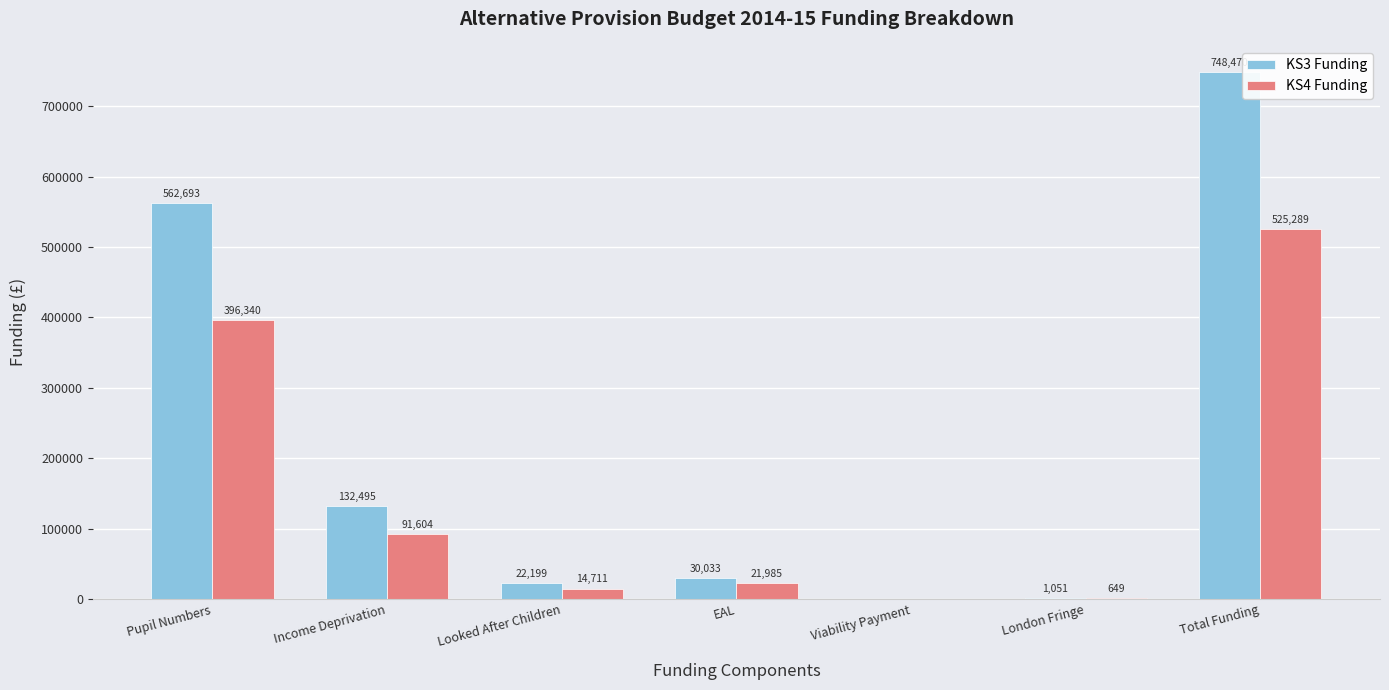

Is the value of KS4 Funding at EAL greater than the value of KS3 Funding at Viability Payment?

Yes